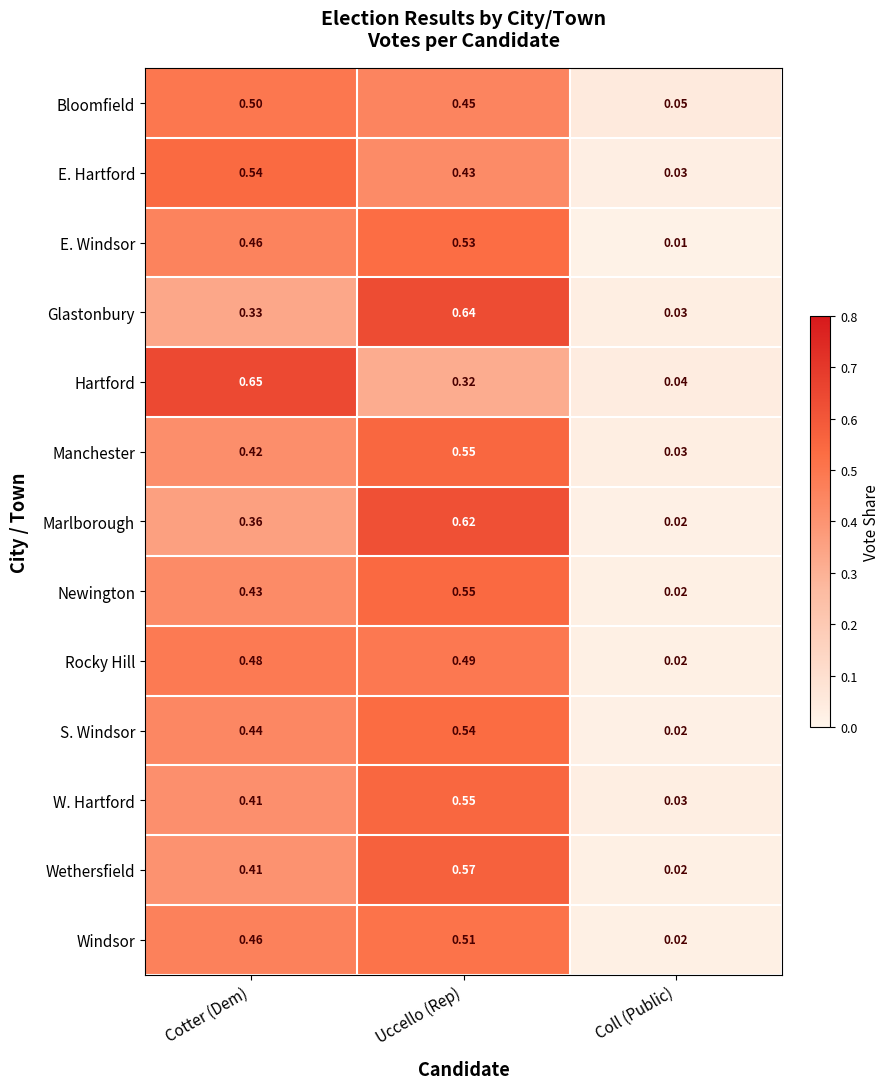

Which category has the highest value across all series?

Cotter (Dem)